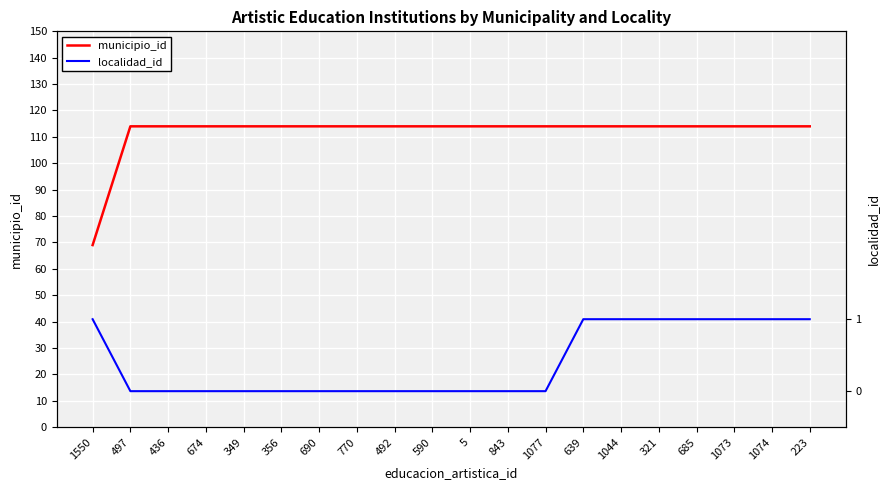

True or false: municipio_id and localidad_id cross at least once.

False